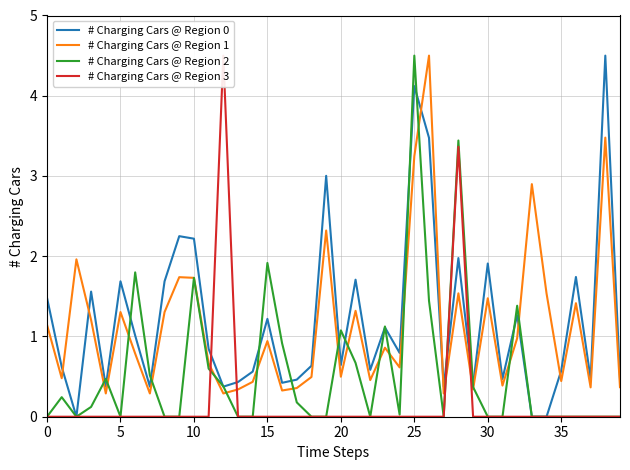

True or false: # Charging Cars @ Region 2 has more than 1 points higher than both neighbors.

True